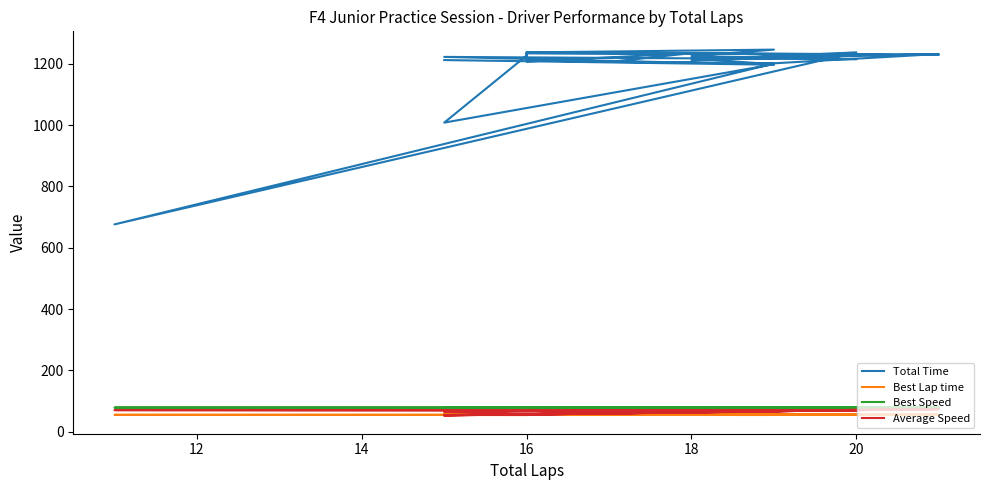

True or false: Total Time and Best Speed cross at least once.

False